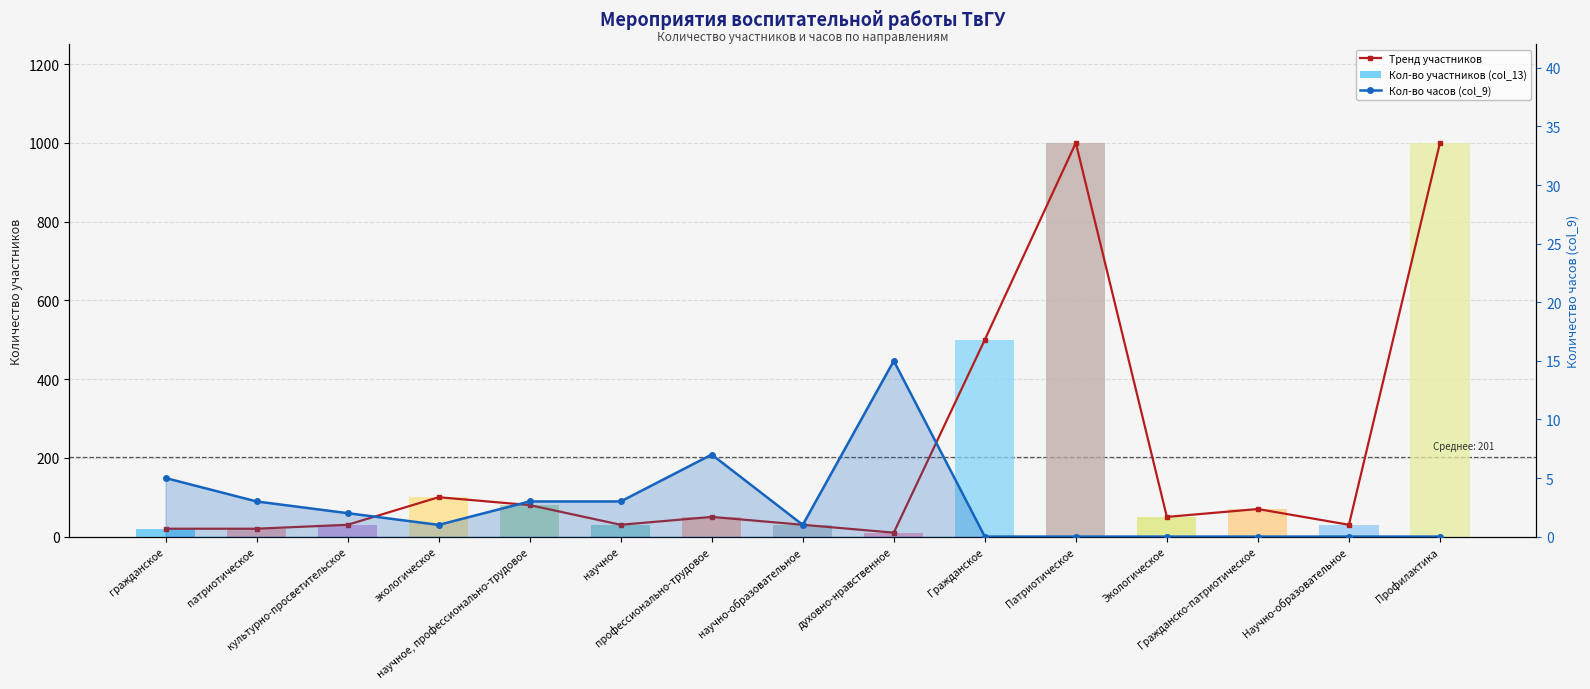

At Патриотическое, list the series in order from largest to smallest.

Тренд участников, Кол-во участников (col_13), Кол-во часов (col_9)